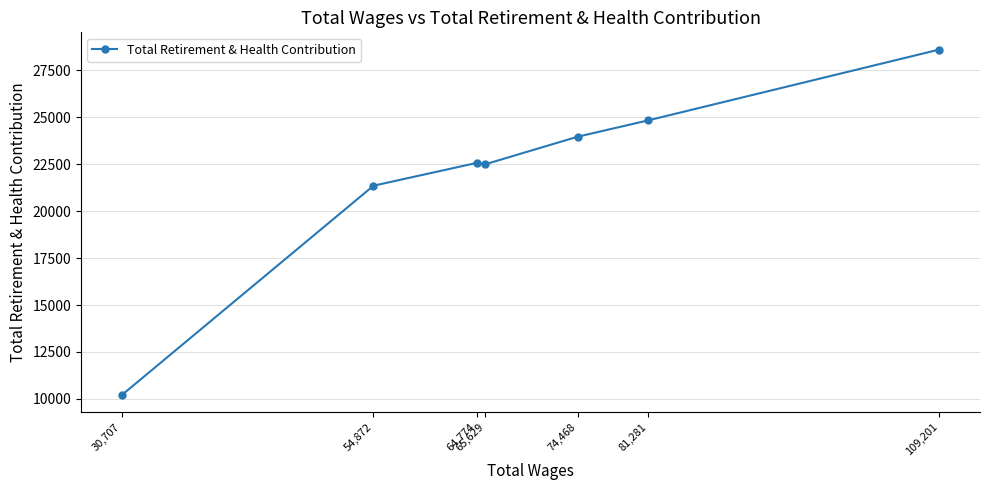

Which category has the lowest value across all series?

30,707